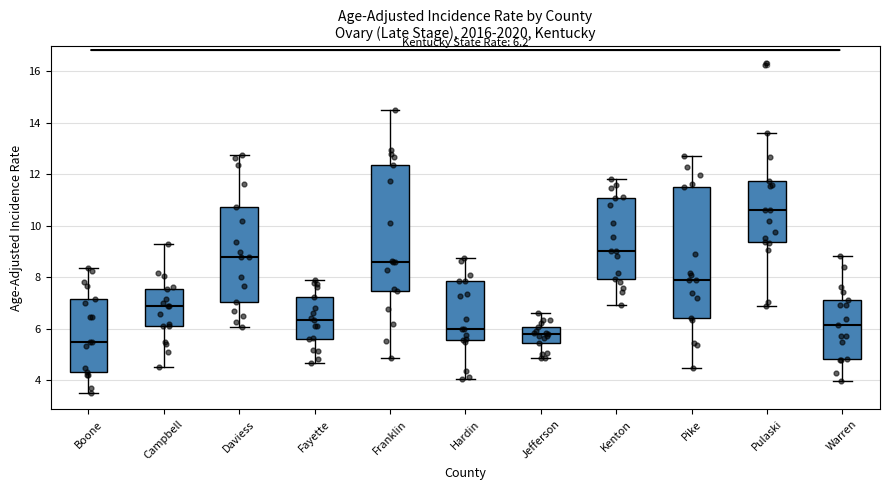

Which box has the highest median line?

Pulaski